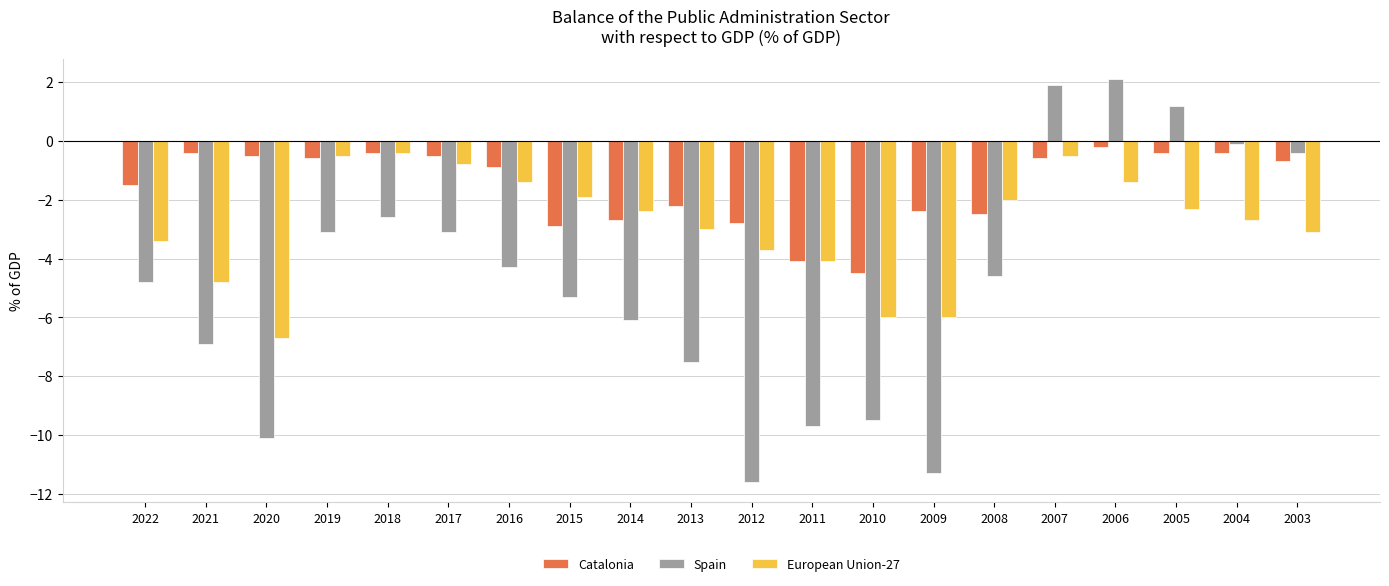

Read the Catalonia value at 2019.

-0.6